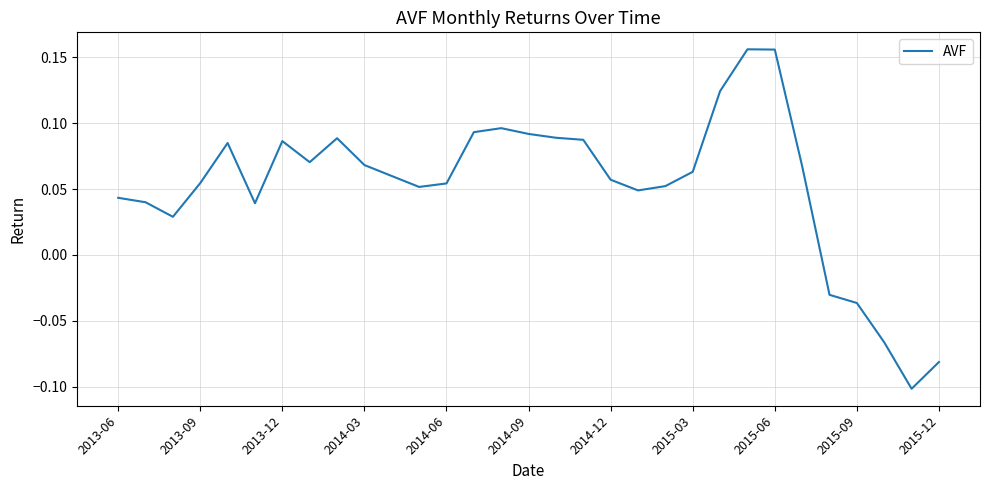

What is the difference between the maximum and minimum values?

0.3